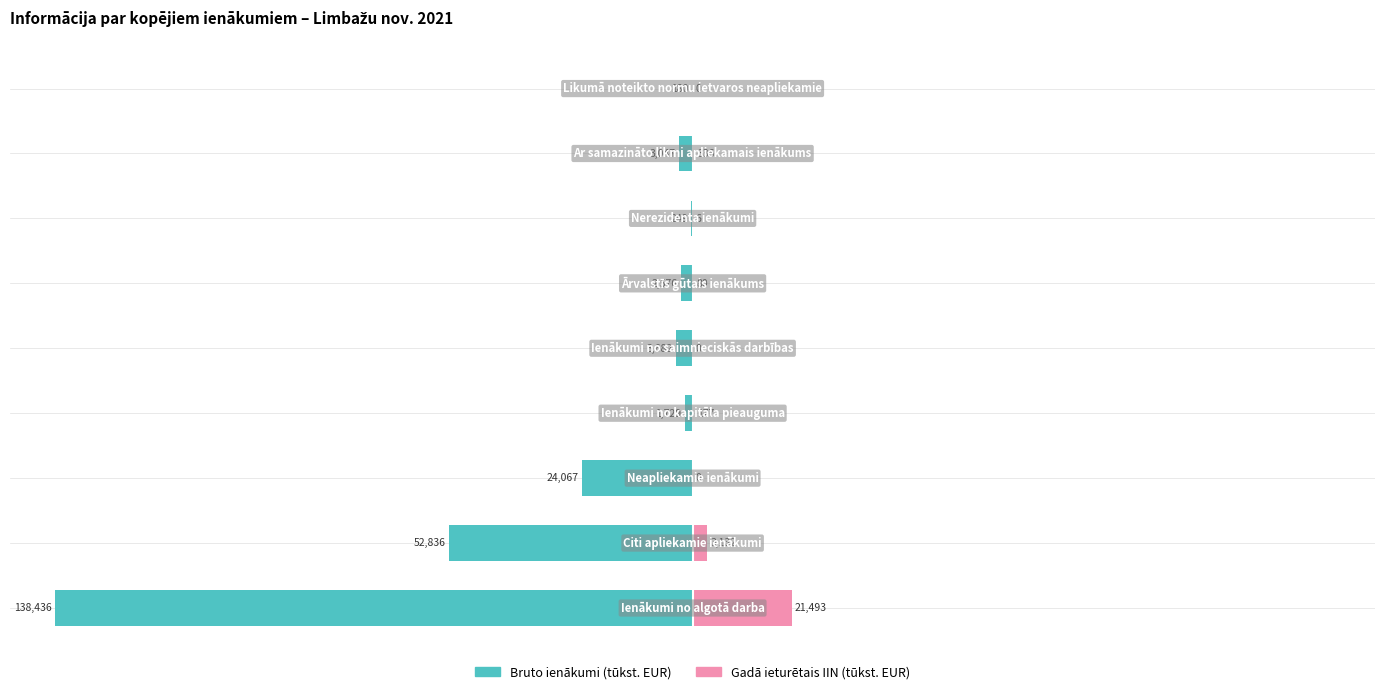

Rank the series at −100 from highest to lowest value.

Gadā ieturētais IIN (tūkst. EUR), Bruto ienākumi (tūkst. EUR)